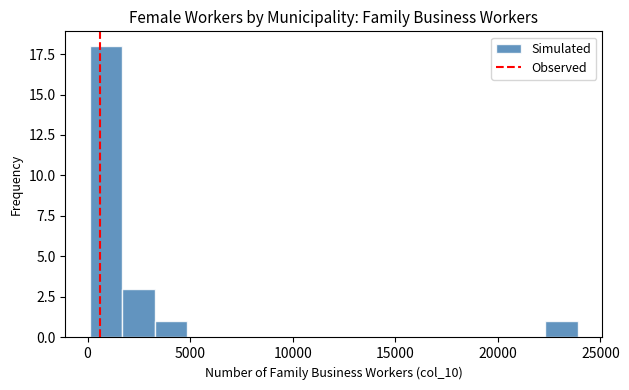

Around what value on the x-axis is the tallest bar? Give the approximate position of its centre, as read against the axis.

1000